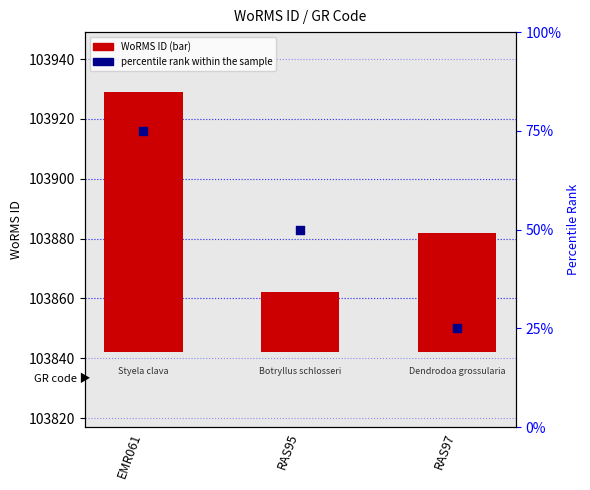

Which series has the largest Y range (max minus min)?

WoRMS ID